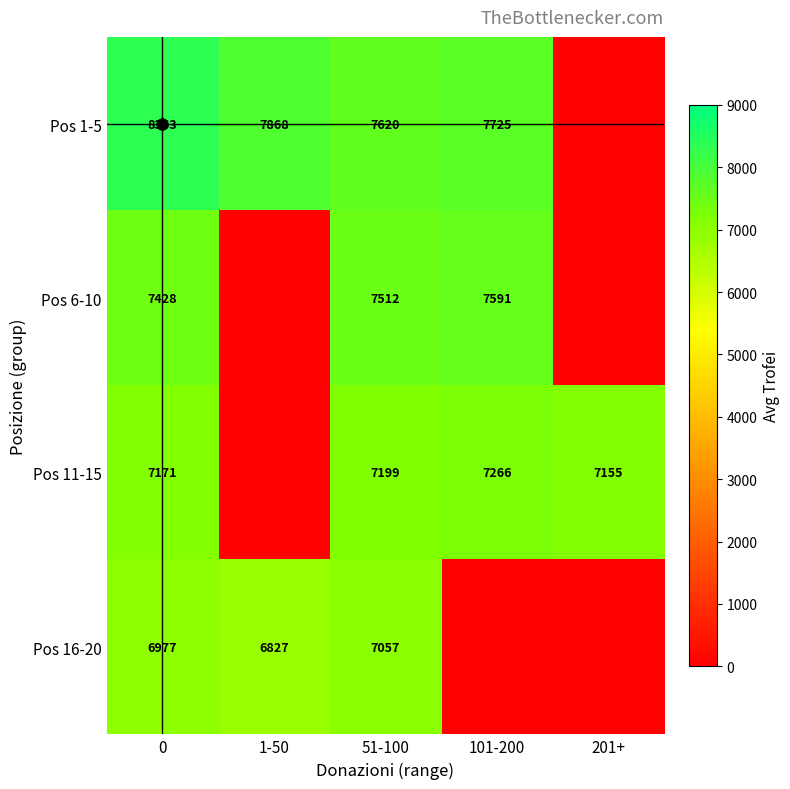

How many distinct data groups are displayed?

4